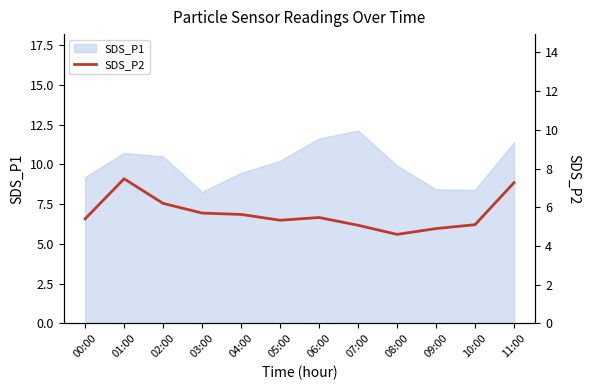

At which category does the chart reach its minimum across all series?

08:00